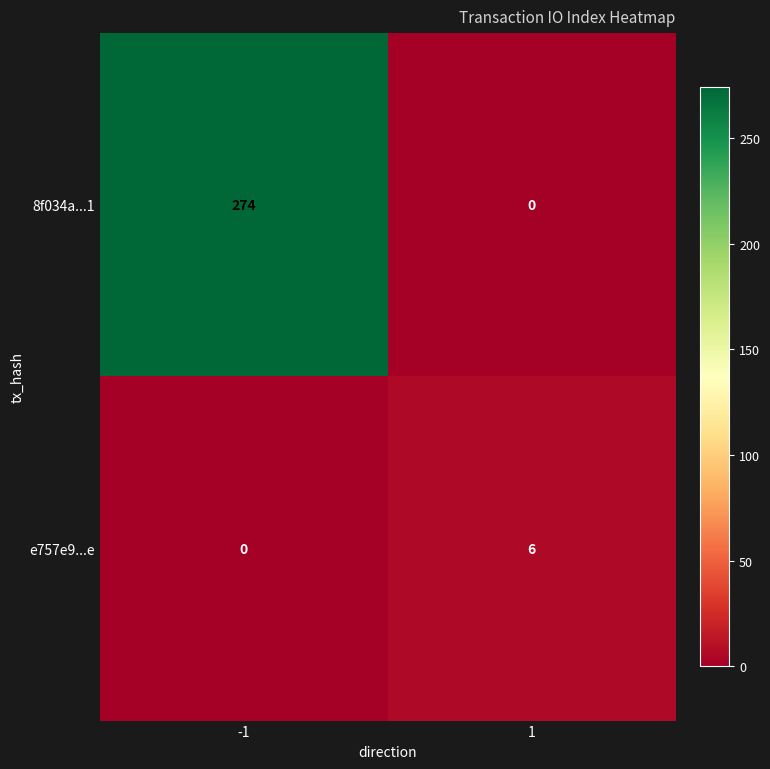

The 8f034a...1 series shows 0 at 1. True or false?

True